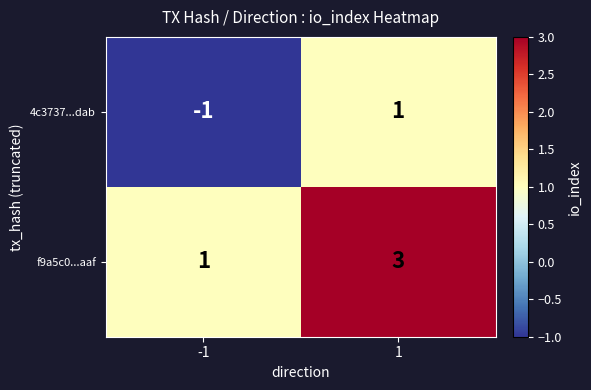

The value of f9a5c0...aaf at 1 is 5. True or false?

False